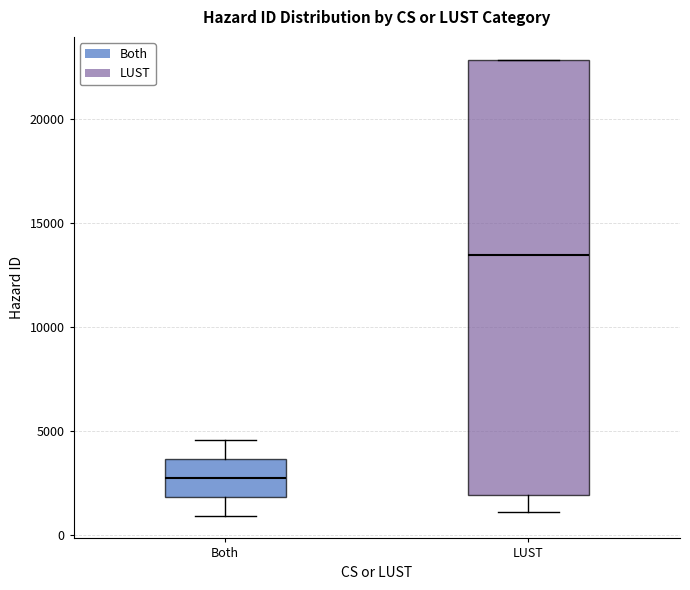

Reading left to right, transcribe this box plot: for each box, give where its median line is, the range the box spans, and where its two whiskers end, as read against the y-axis. The values are not printed on the chart, so give them approximately, as read against the axis.

Both: median 2500, box 2000 to 3500, whiskers 1000 to 4500
LUST: median 13500, box 2000 to 23000, whiskers 1000 to 23000